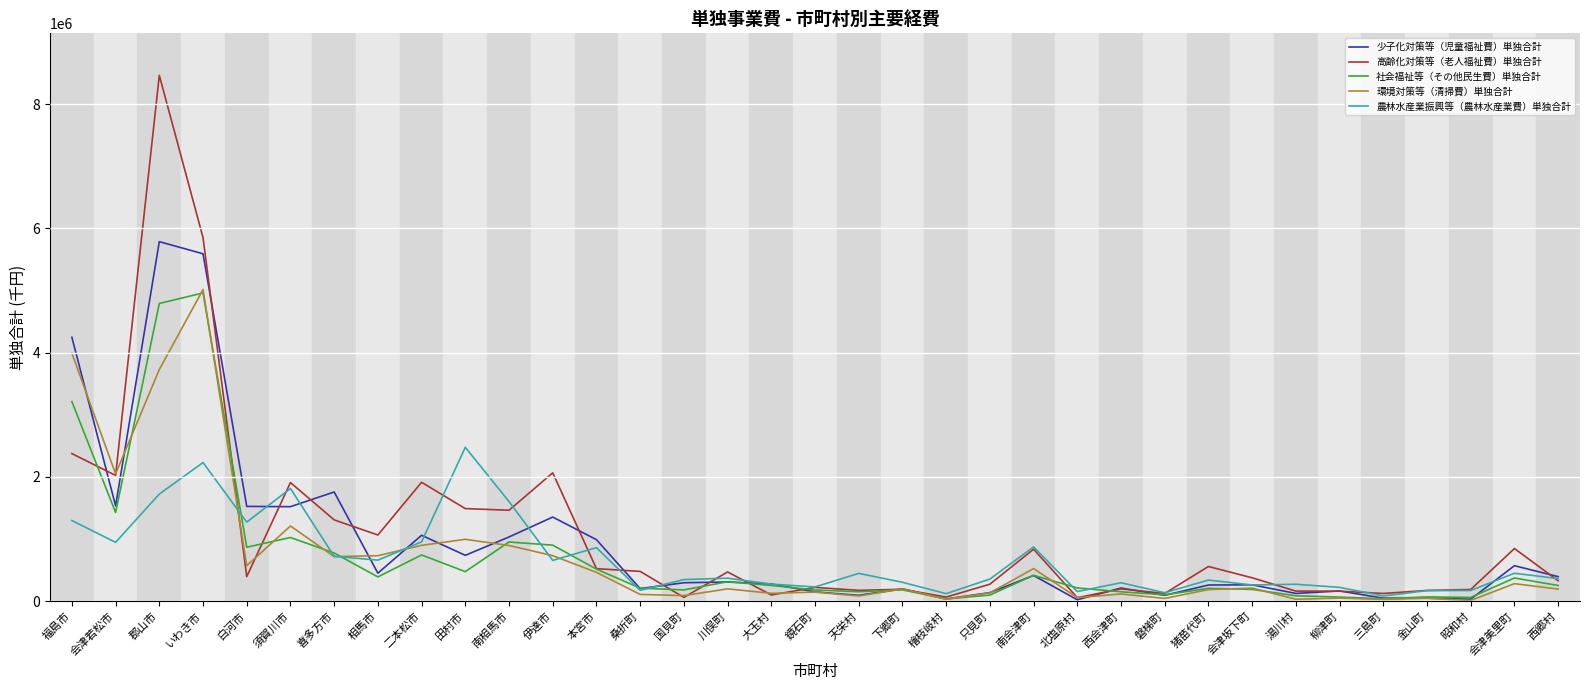

Which series has the widest spread of values?

高齢化対策等（老人福祉費）単独合計